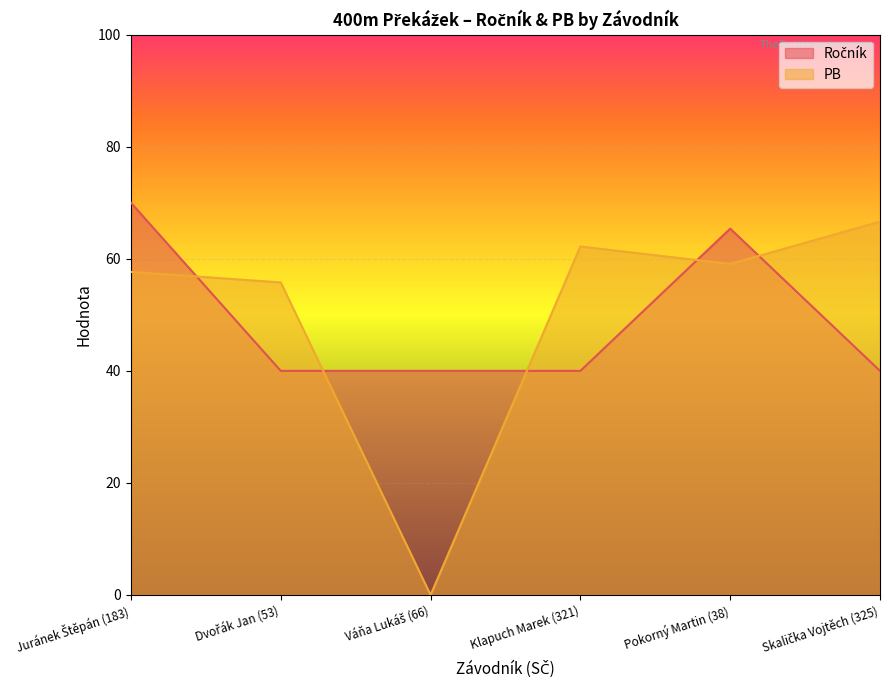

What is the approximate value at Juránek Štěpán (183)?

57.7